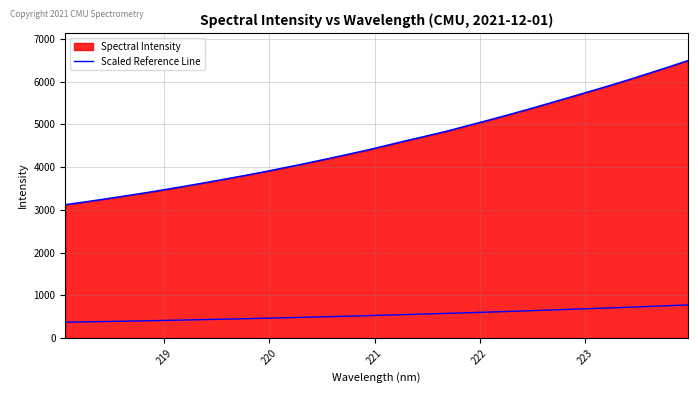

How many lines are shown in the chart?

2